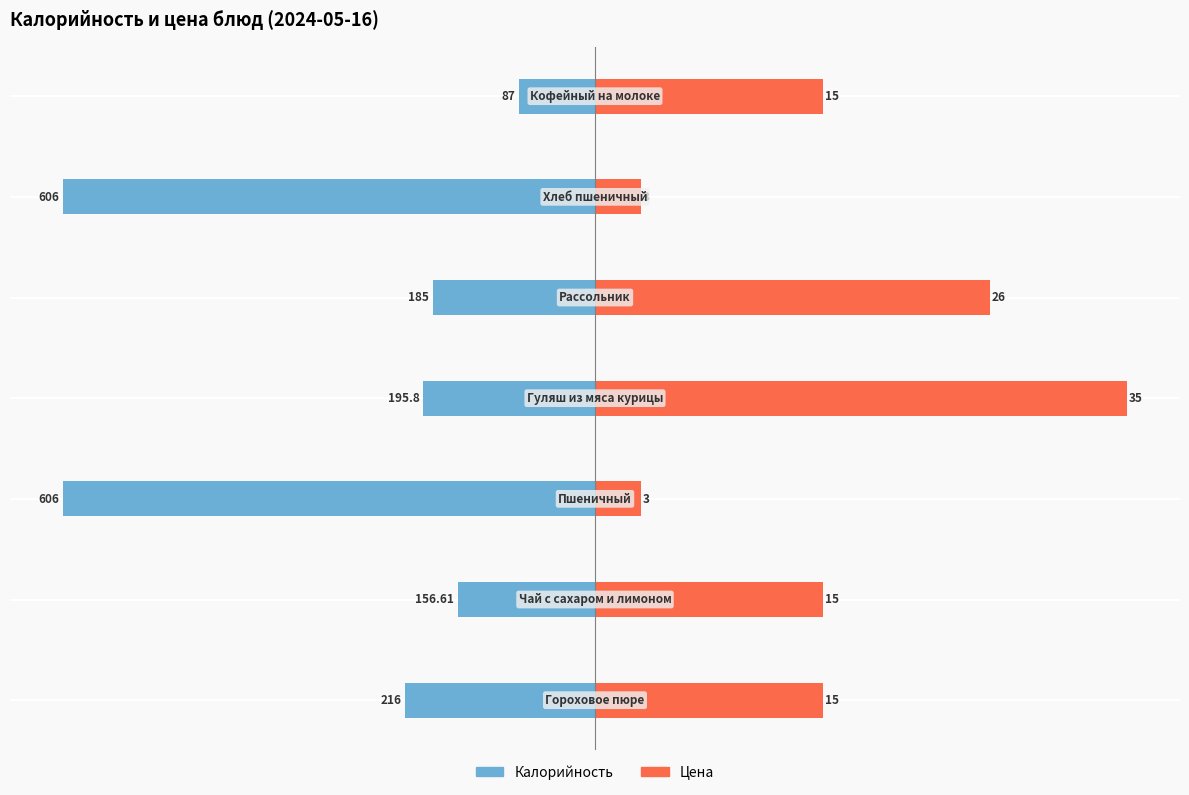

Which series changed the most between −600 and 400?

Калорийность